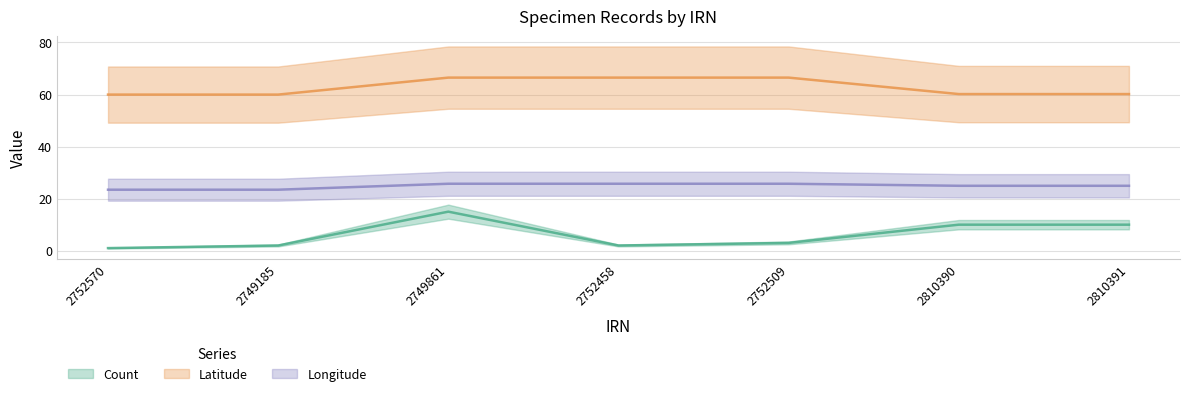

True or false: Longitude has a value of 11.1 at 2752570.

False